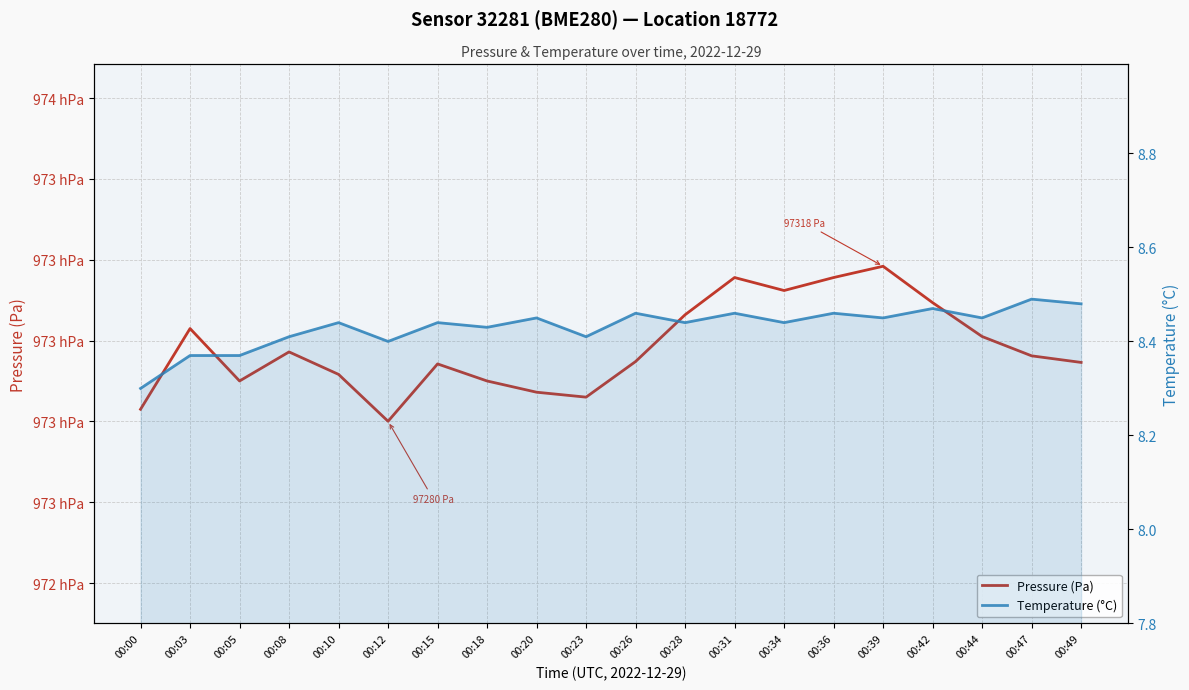

What is the maximum value shown in the chart?

97318.4